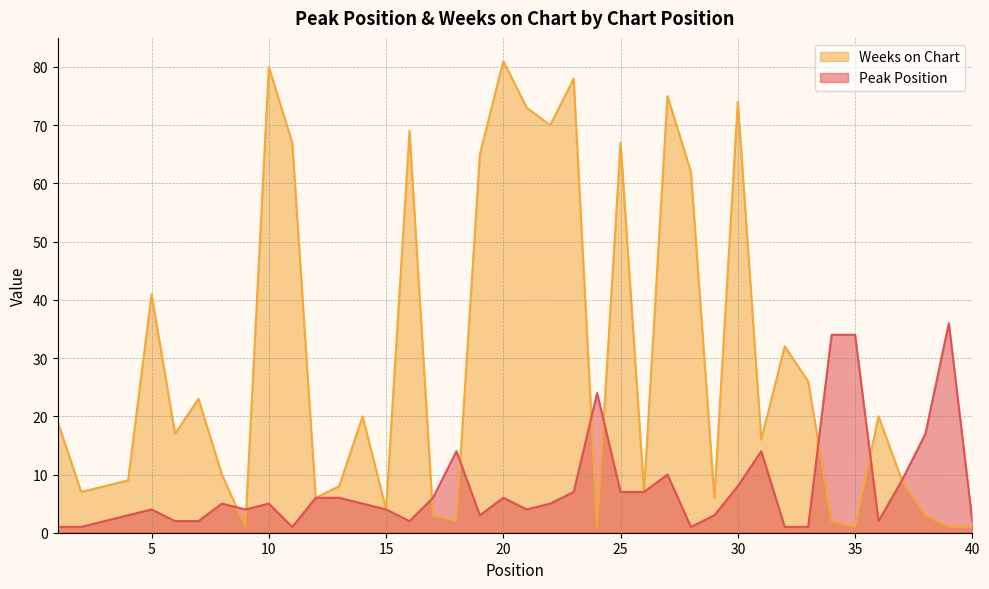

How many interior local peaks does the Weeks on Chart series have?

12